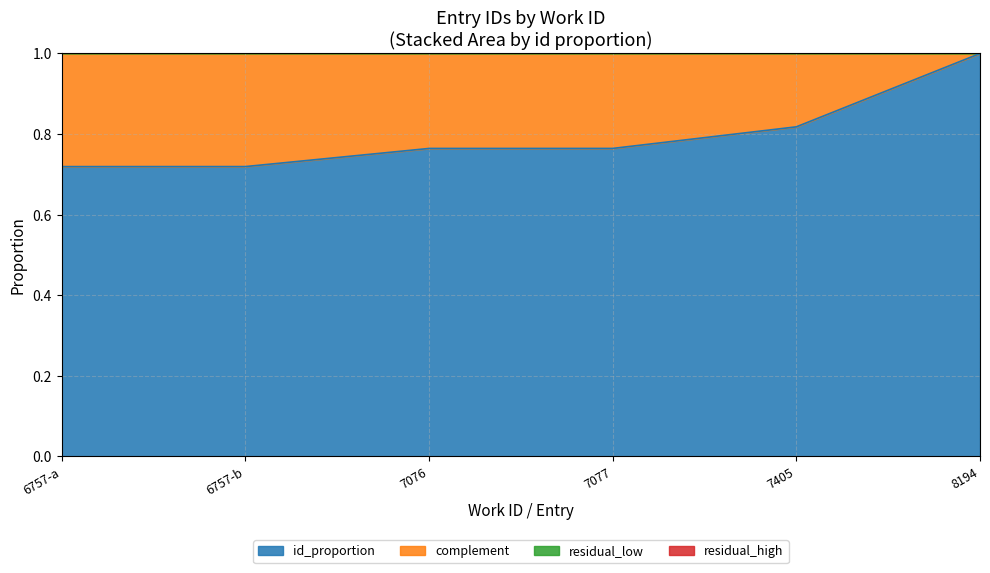

What is the difference between the values at 7077 and 7405?

0.1